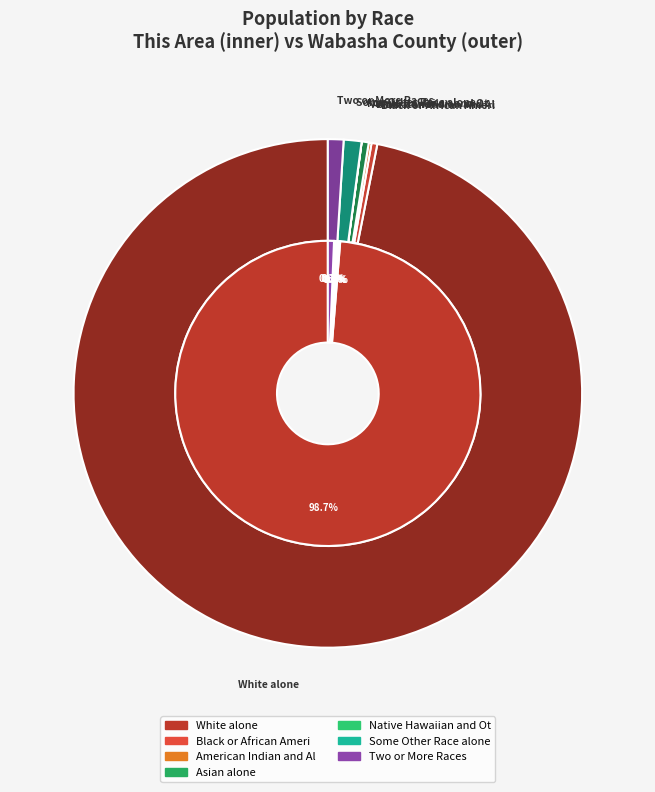

Is it true that Native Hawaiian and Other Pacific is 1% of the pie?

False